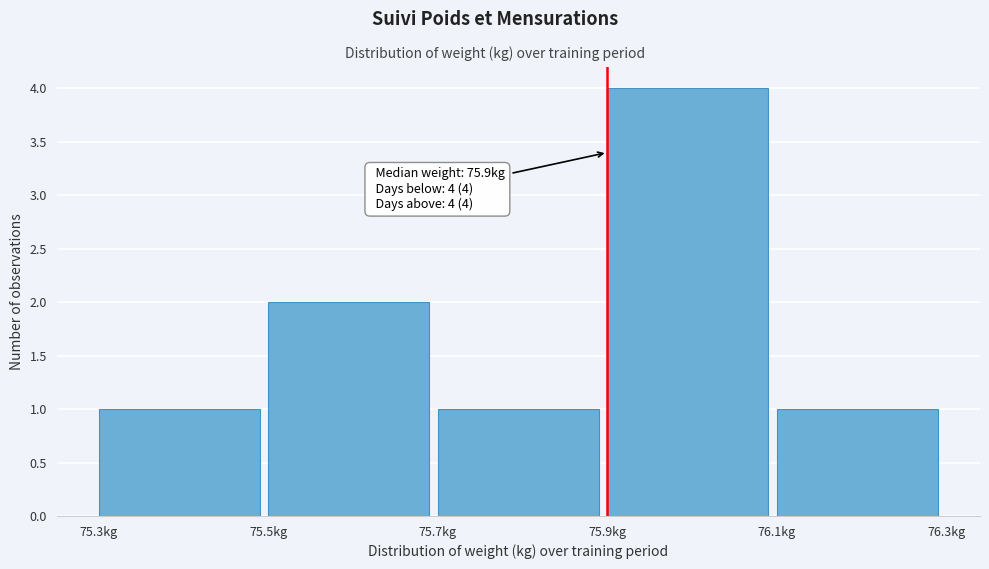

Over which range of the x-axis is the bar tallest?

75.9 to 76.1